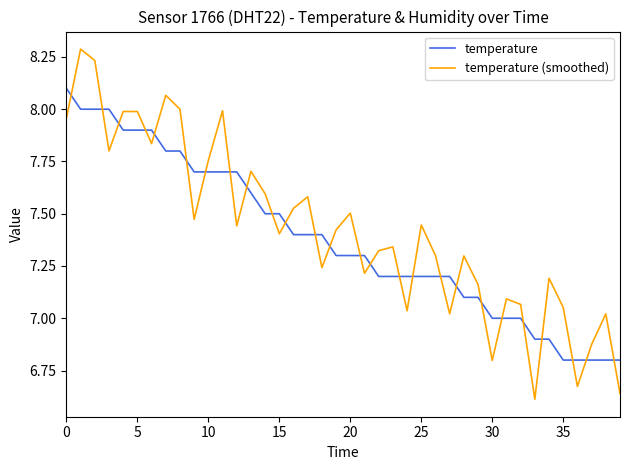

Which series has the largest total across all categories?

temperature (smoothed)